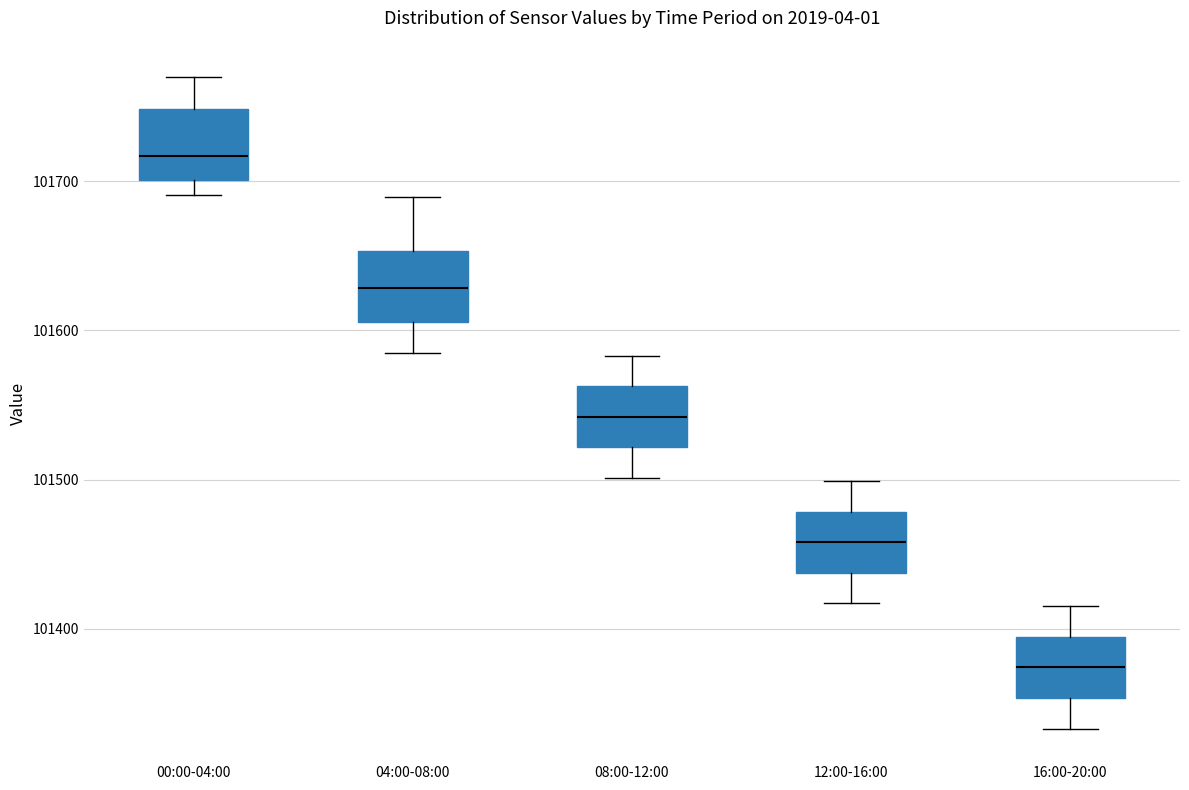

Which box's median line is the lowest?

16:00-20:00